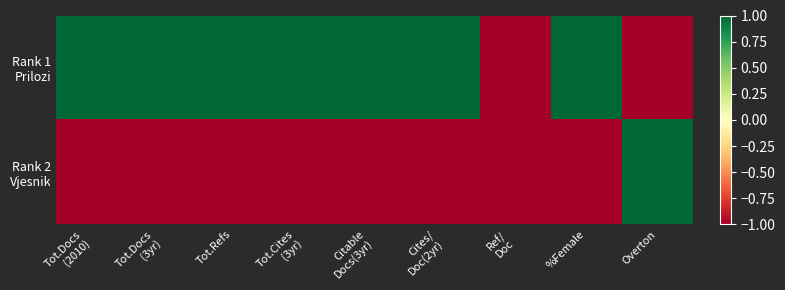

What is the total value across all series at Ref/
Doc?

-2